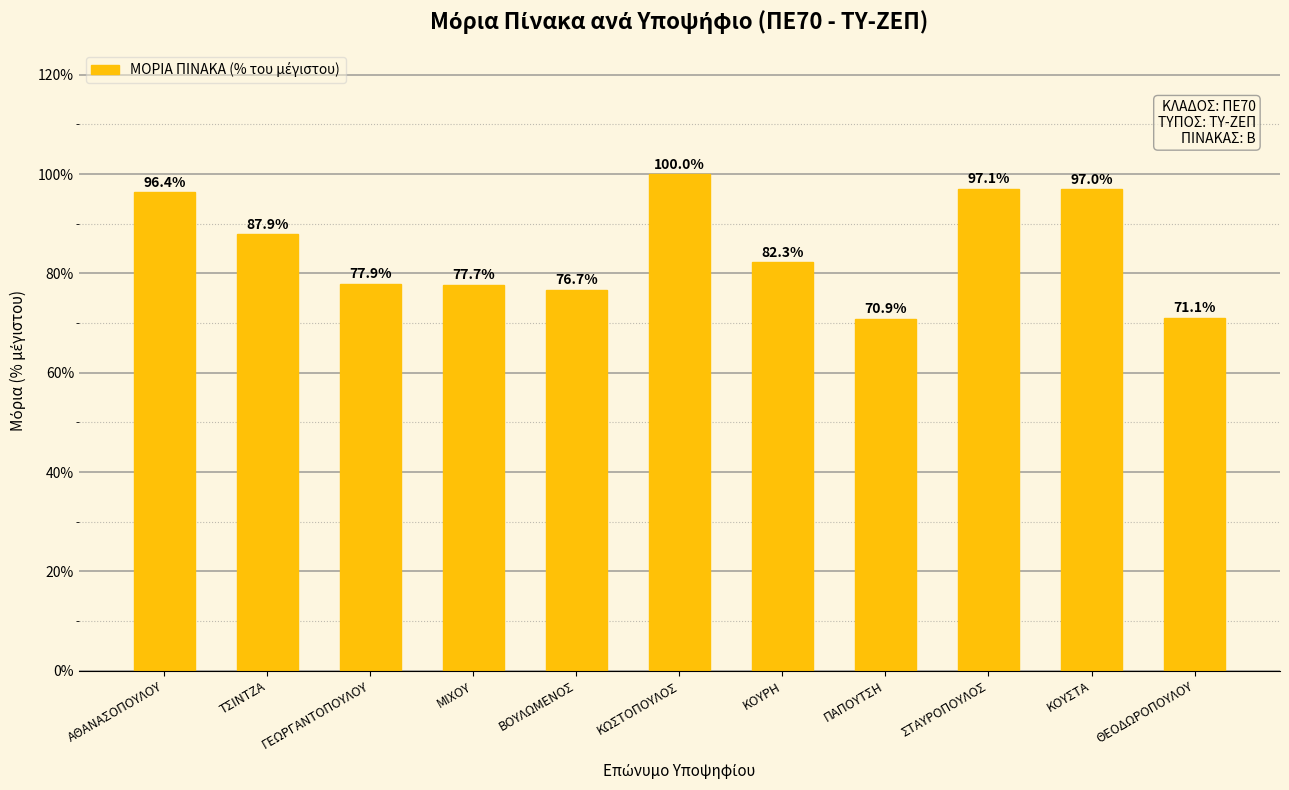

Approximately how many times larger is the value at ΓΕΩΡΓΑΝΤΟΠΟΥΛΟΥ compared to ΜΙΧΟΥ?

1.0